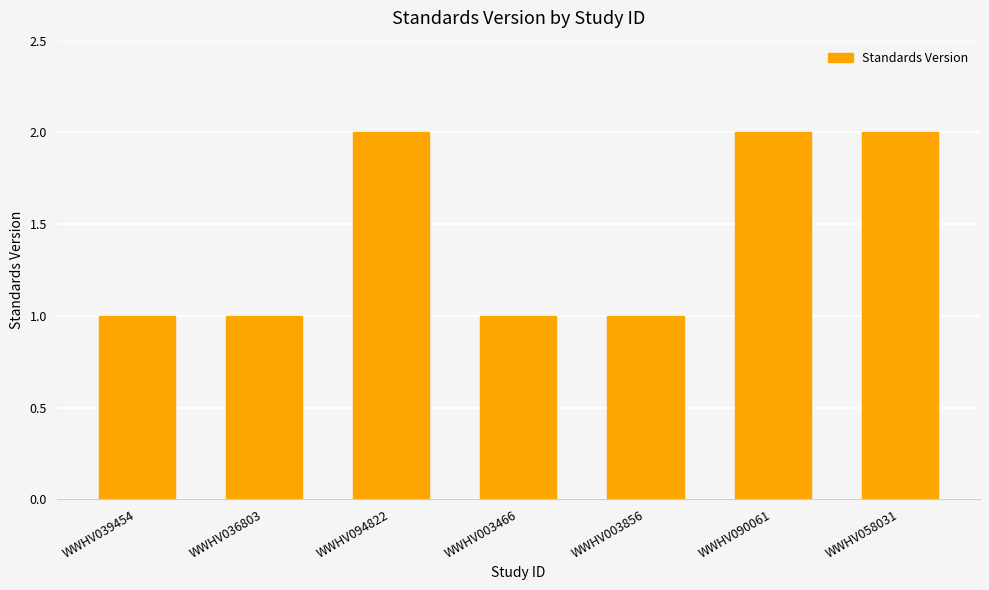

Approximately how many times larger is the value at WWHV036803 compared to WWHV003466?

1.0